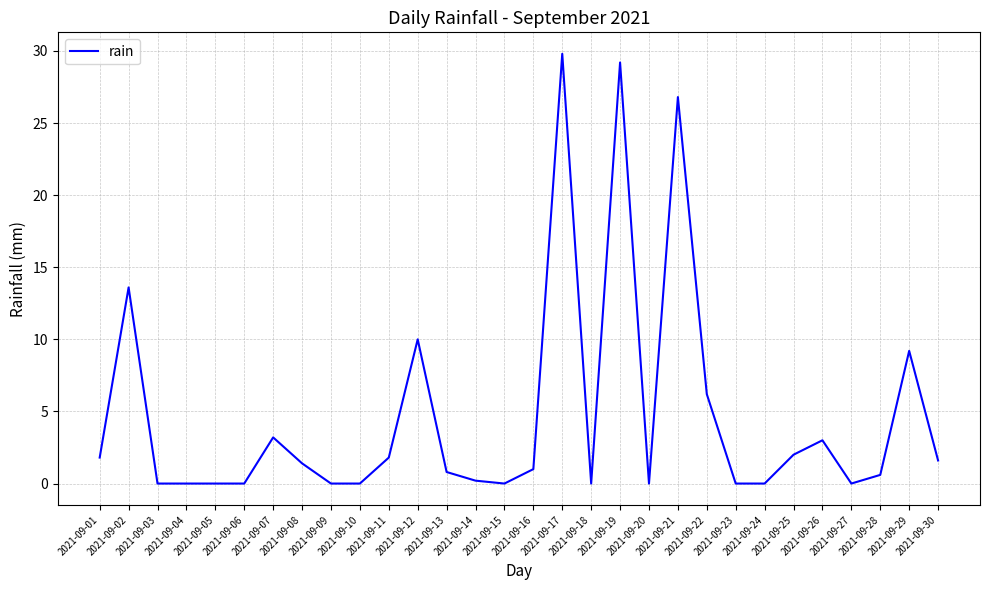

What is the difference between the maximum and minimum values?

29.8